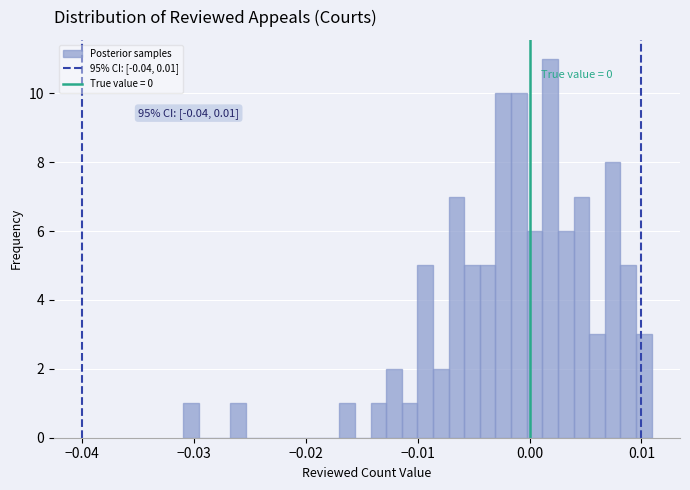

Around what value on the x-axis is the tallest bar? Give the approximate position of its centre, as read against the axis.

0.002